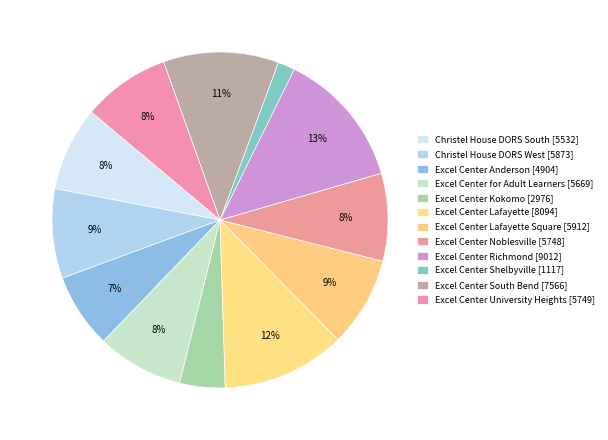

How many segments does this pie chart have?

12